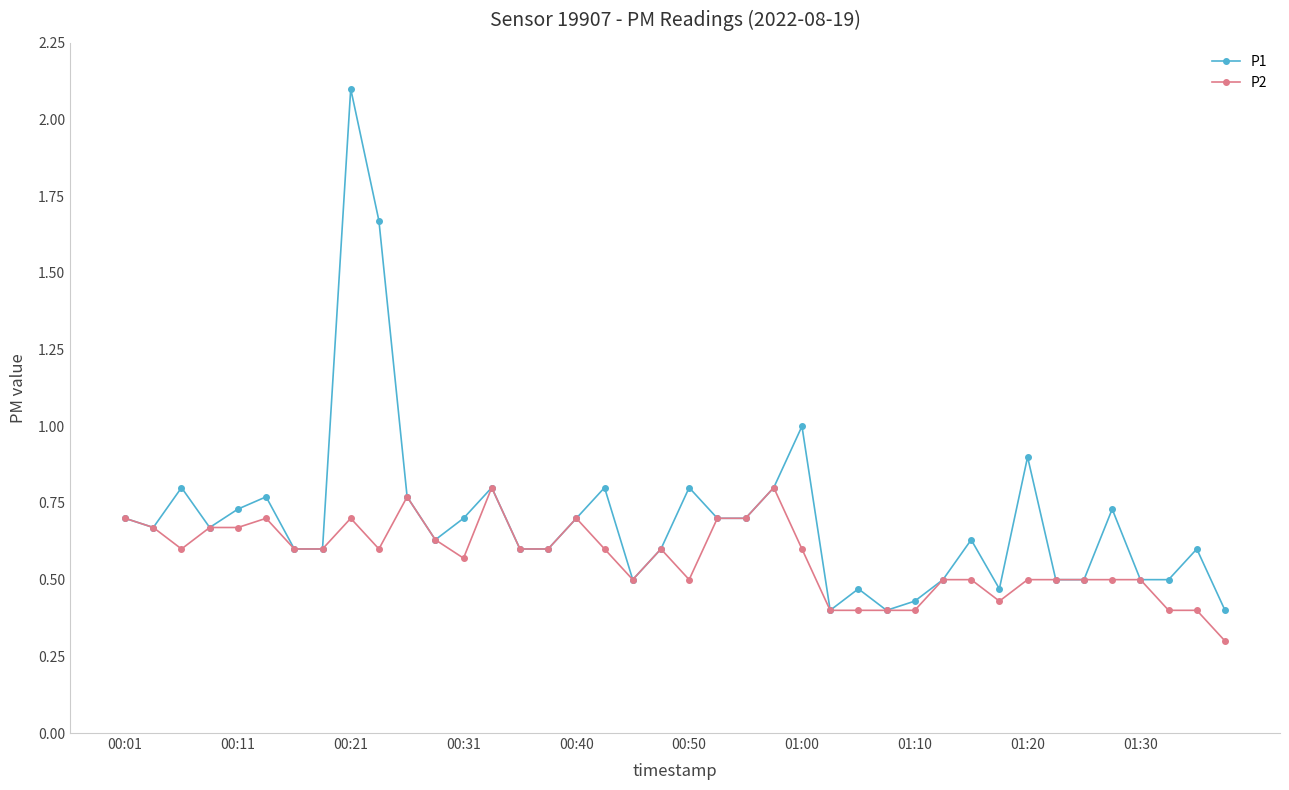

How many lines are shown in the chart?

2